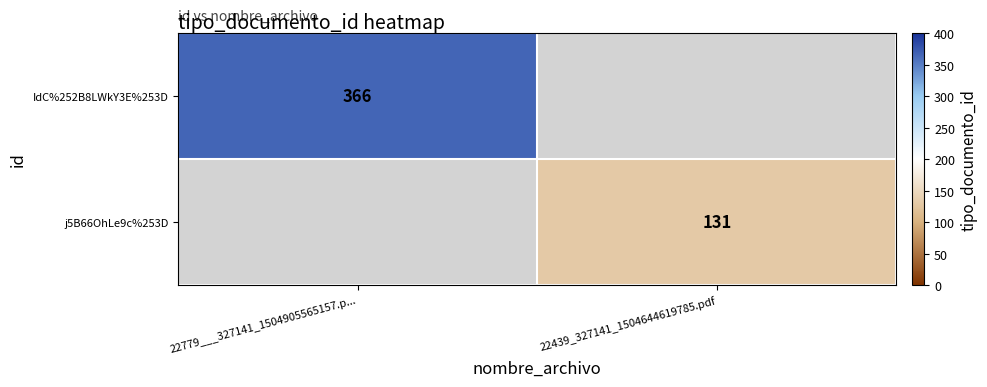

Is it true that IdC%252B8LWkY3E%253D equals 366 at 22779___327141_1504905565157.p...?

True